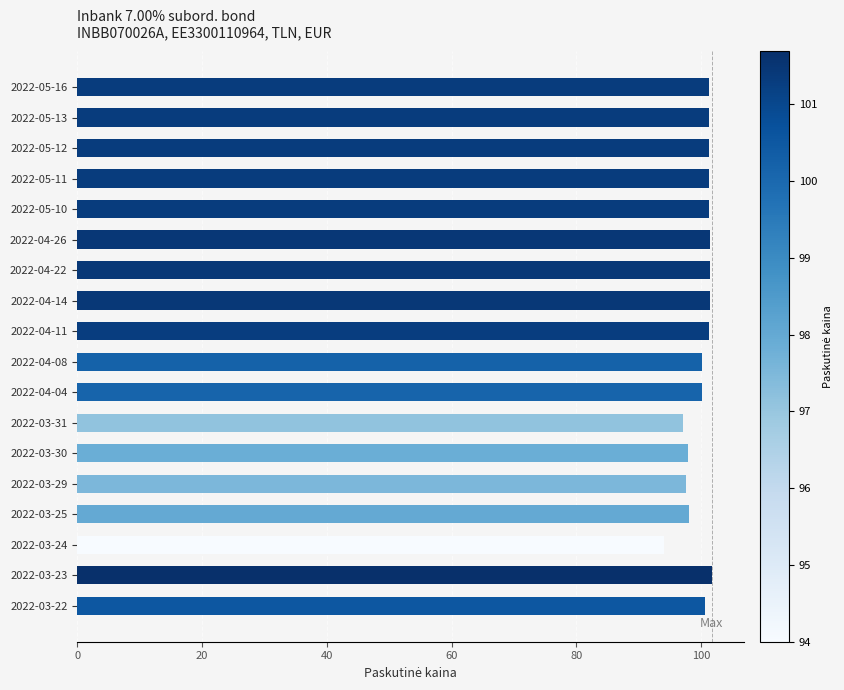

How many data points does each series have?

18